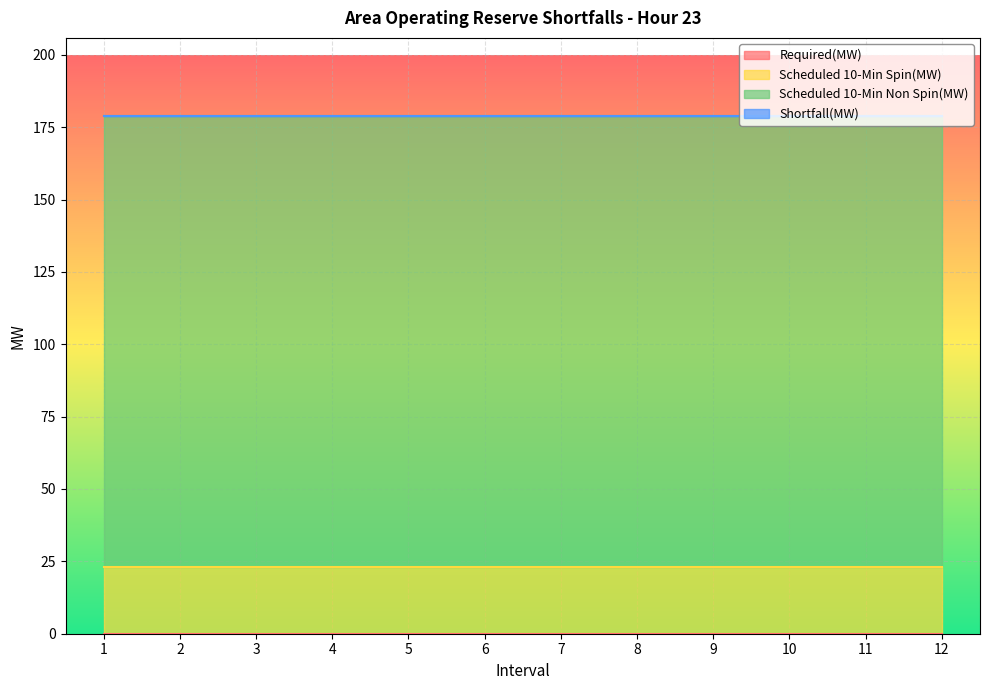

At which label does Scheduled 10-Min Spin(MW) reach its minimum?

1